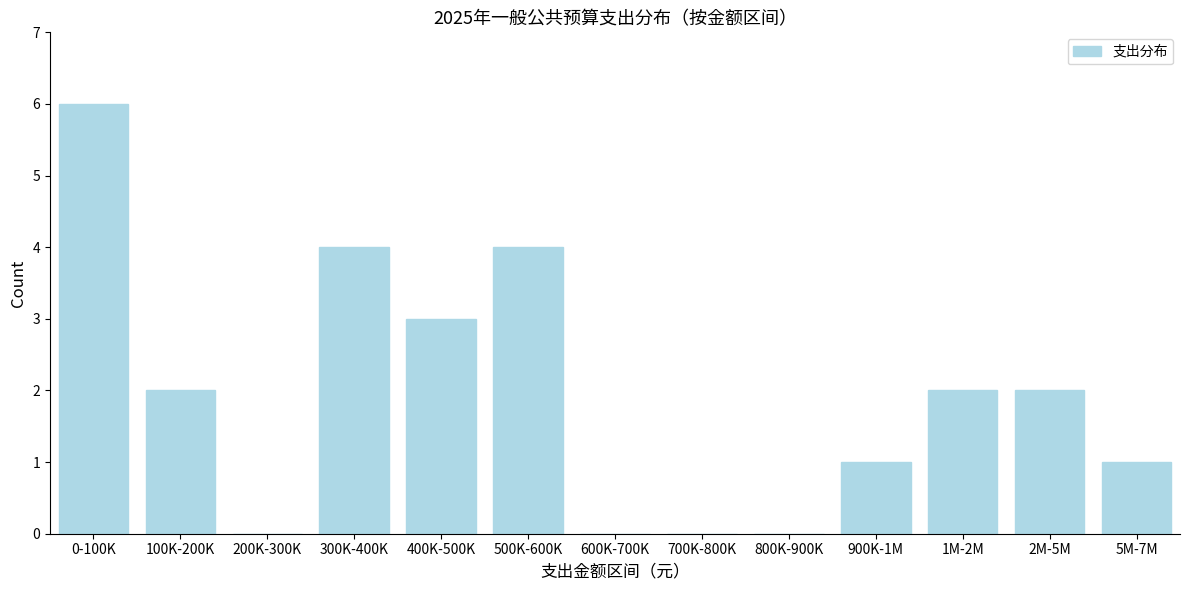

Reading left to right, transcribe all the data shown in this chart.

0-100K=6	100K-200K=2	200K-300K=0	300K-400K=4	400K-500K=3	500K-600K=4	600K-700K=0	700K-800K=0	800K-900K=0	900K-1M=1	1M-2M=2	2M-5M=2	5M-7M=1